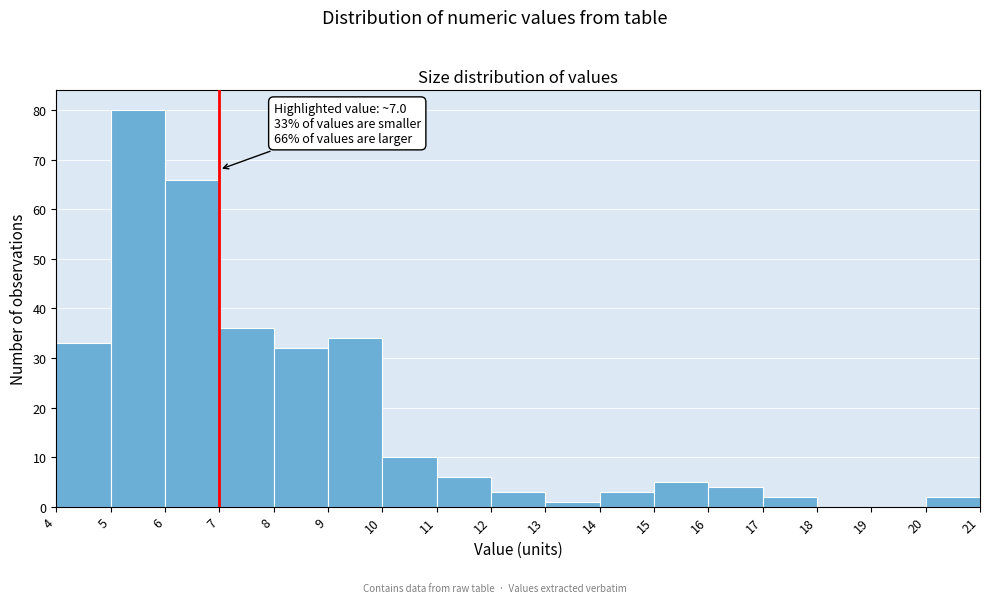

Which range on the x-axis has the tallest bar?

5 to 6